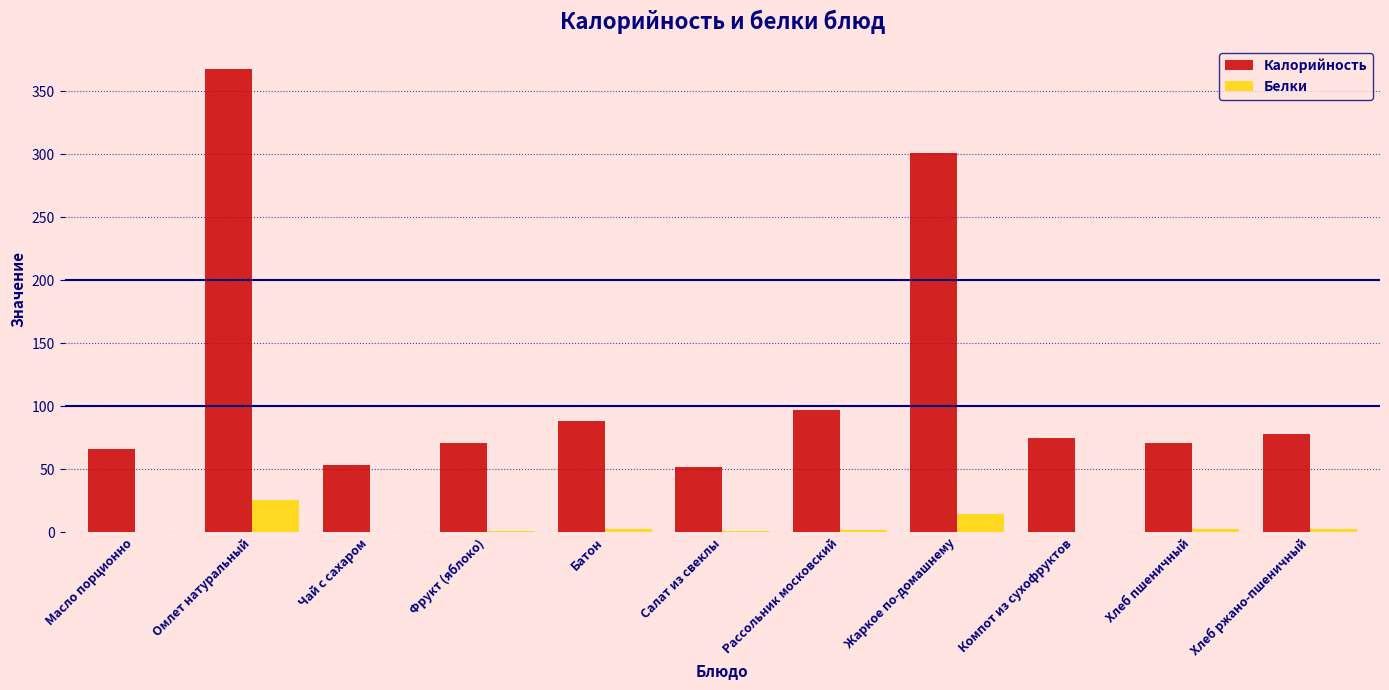

What is the greatest value displayed?

367.6